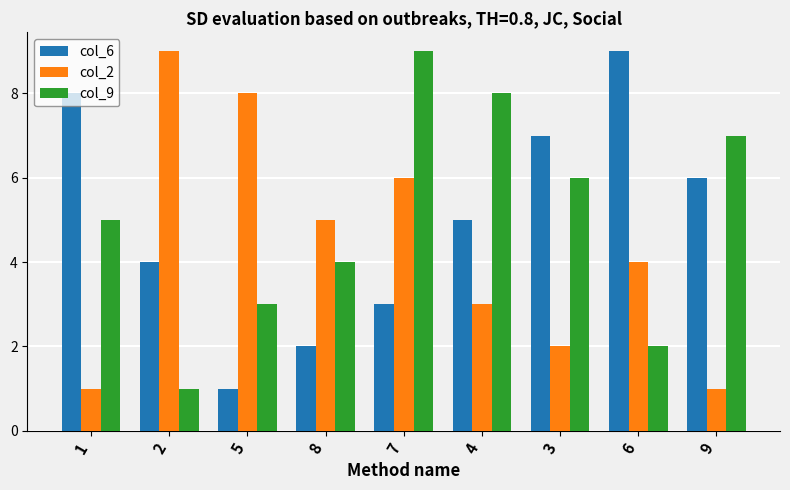

What value does the col_9 series have at 9?

7